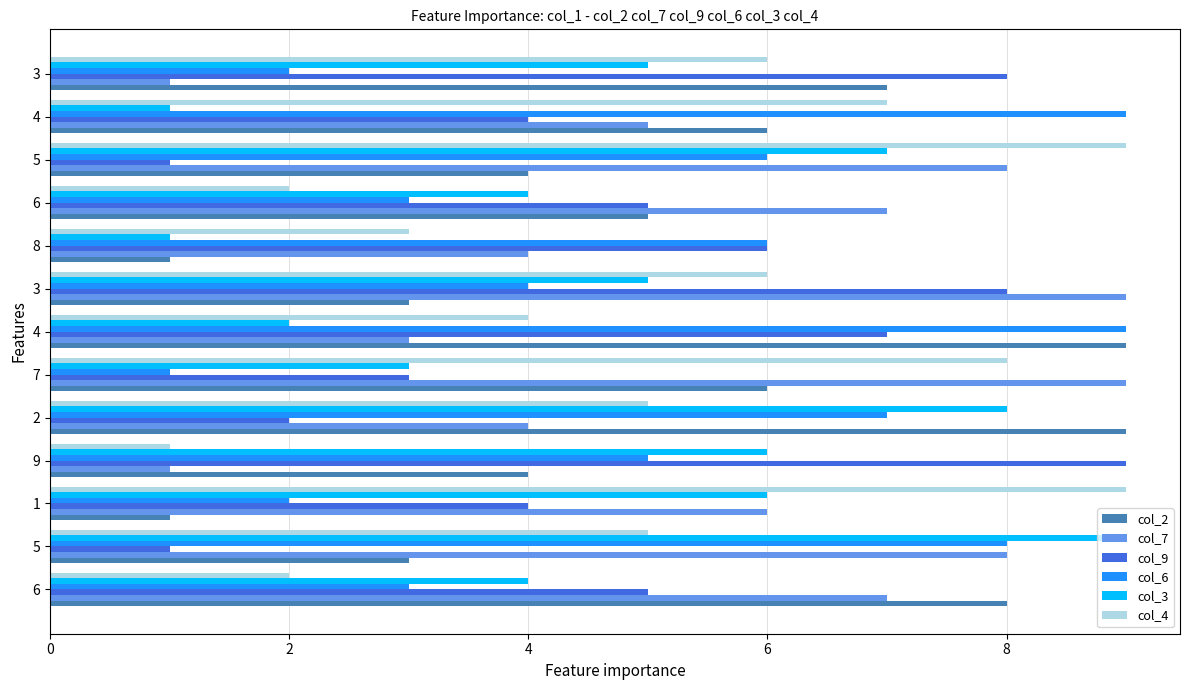

At how many categories does at least one series exceed 8?

9